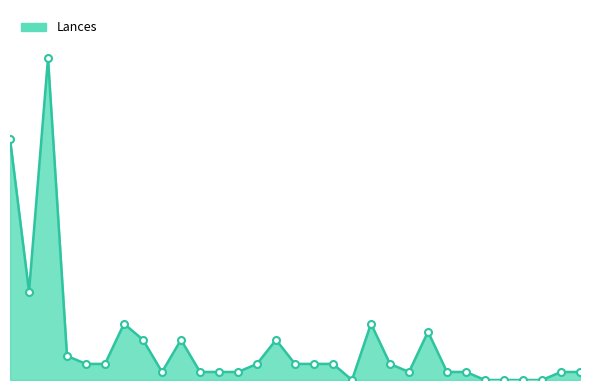

Does the chart have visible grid lines?

No